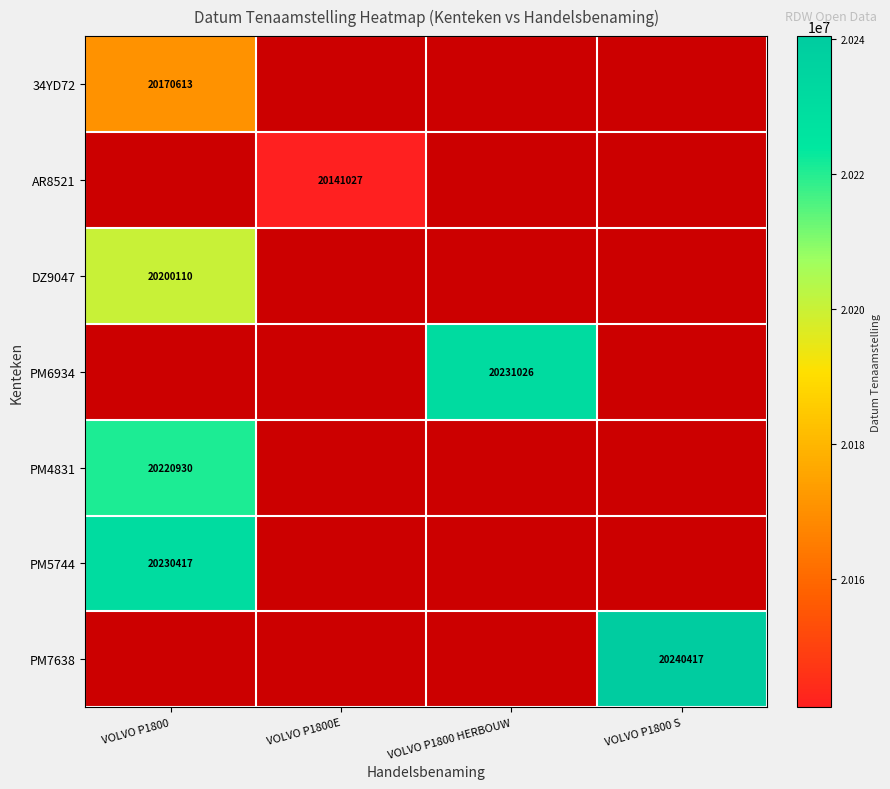

Count the number of categories in the chart.

4